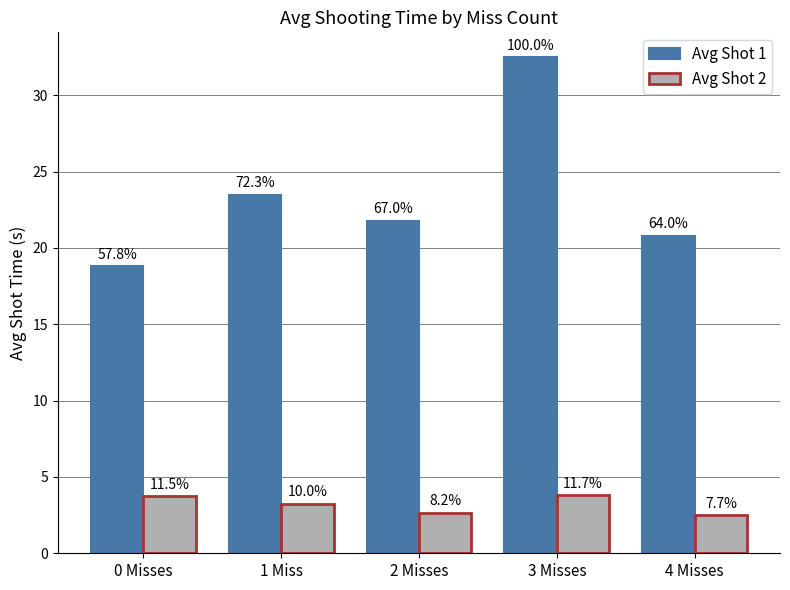

How many bars are there in each group?

2